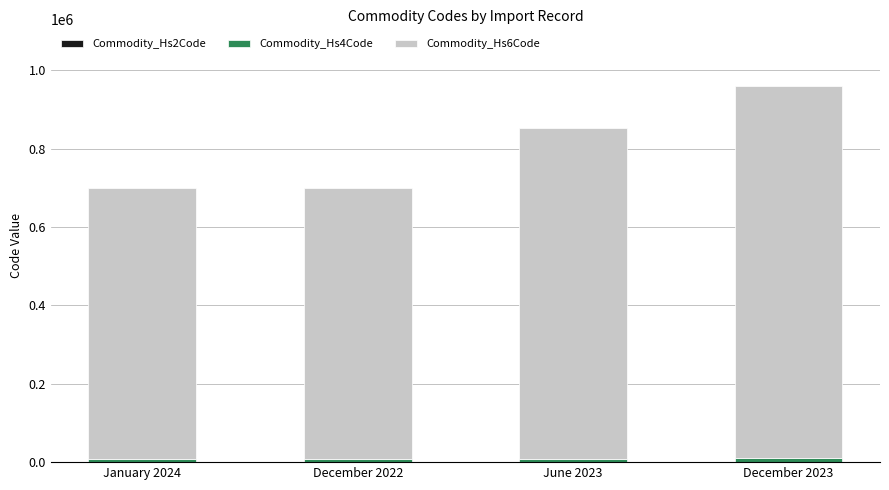

At which category is the sum across all series the highest?

December 2023